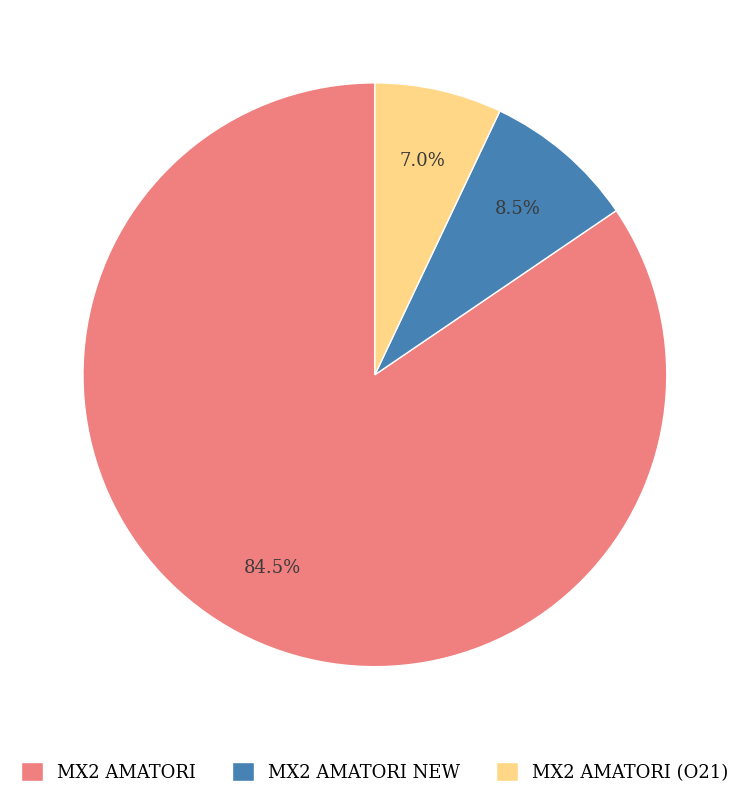

Rank the categories by value from highest to lowest.

MX2 AMATORI, MX2 AMATORI NEW, MX2 AMATORI (O21)